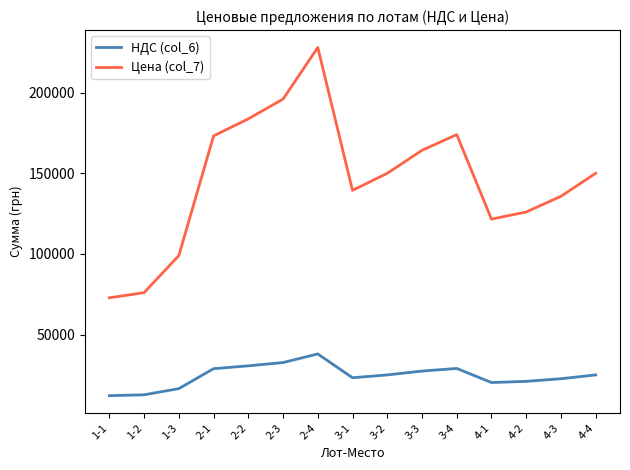

Is the value of НДС (col_6) at 2-3 greater than the value of Цена (col_7) at 3-3?

No